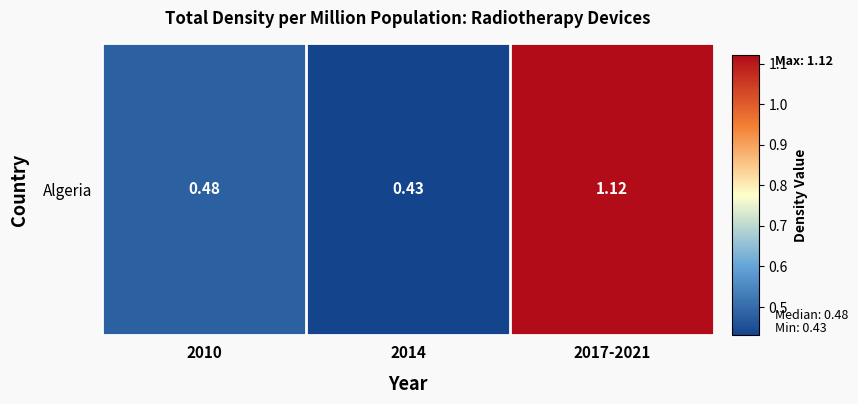

Is it true that the value at 2017-2021 is 0.5?

False